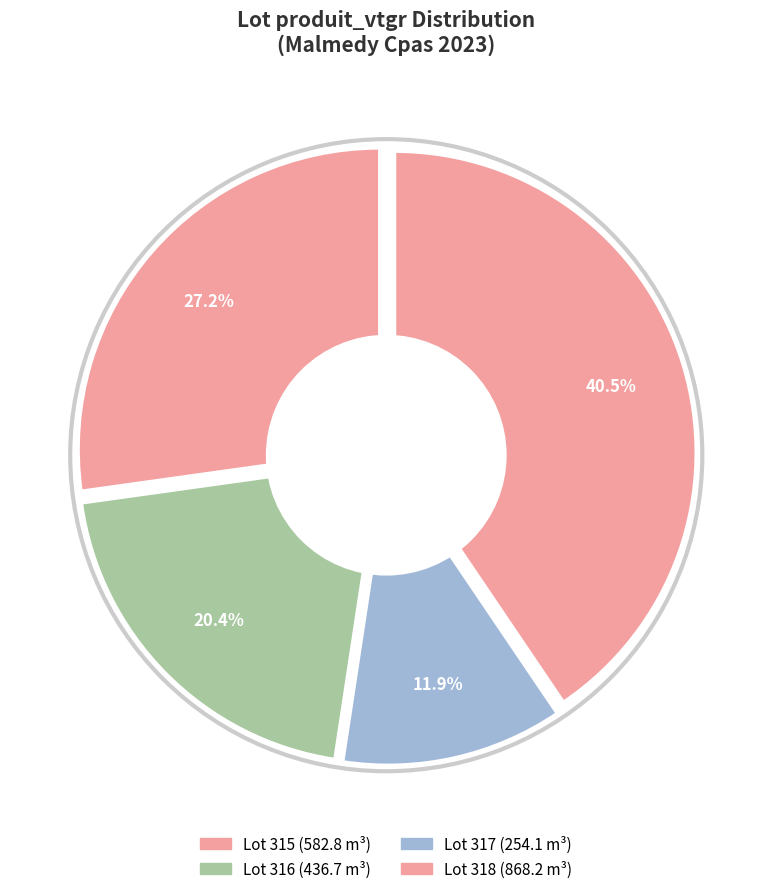

What is the ratio of the value at 318 to the value at 315?

1.5